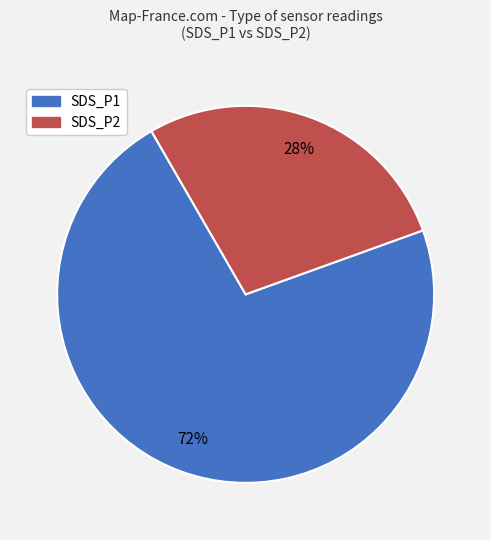

To the nearest percent, what is the average slice percentage?

50%